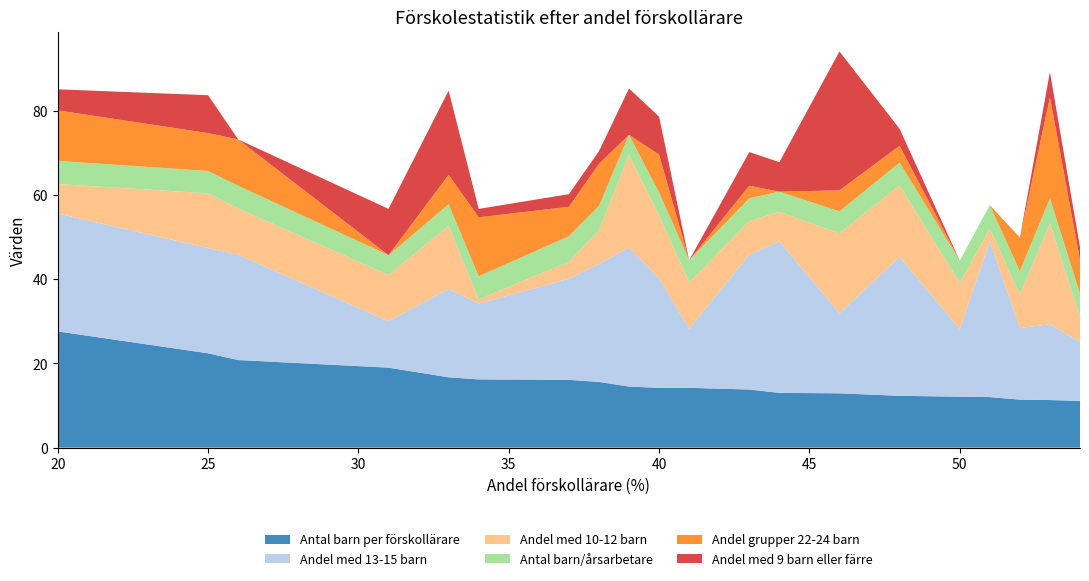

Reading left to right, transcribe all the data shown in this chart.

Antal barn per förskollärare: 27.6	22.4	20.8	19.0	16.7	16.2	16.1	15.6	14.5	14.2	14.2	13.8	13.0	12.9	12.3	12.1	12.0	11.4	11.3	11.1
Andel med 13-15 barn: 28.0	25.0	25.0	11.0	21.0	18.0	24.0	28.0	33.0	26.0	14.0	32.0	36.0	19.0	33.0	16.0	37.0	17.0	18.0	14.0
Andel med 10-12 barn: 7.0	13.0	11.0	11.0	15.0	1.0	4.0	8.0	22.0	15.0	11.0	8.0	7.0	19.0	17.0	11.0	3.0	8.0	24.0	6.0
Antal barn/årsarbetare: 5.5	5.3	5.4	4.7	5.1	5.5	6.1	5.8	4.8	5.4	5.3	5.4	4.8	5.2	5.4	5.3	5.6	5.5	5.9	5.5
Andel grupper 22-24 barn: 12.0	9.0	11.0	0.0	7.0	14.0	7.0	10.0	0.0	9.0	0.0	3.0	0.0	5.0	4.0	0.0	0.0	8.0	24.0	8.0
Andel med 9 barn eller färre: 5.0	9.0	0.0	11.0	20.0	2.0	3.0	3.0	11.0	9.0	0.0	8.0	7.0	33.0	4.0	0.0	0.0	0.0	6.0	3.0